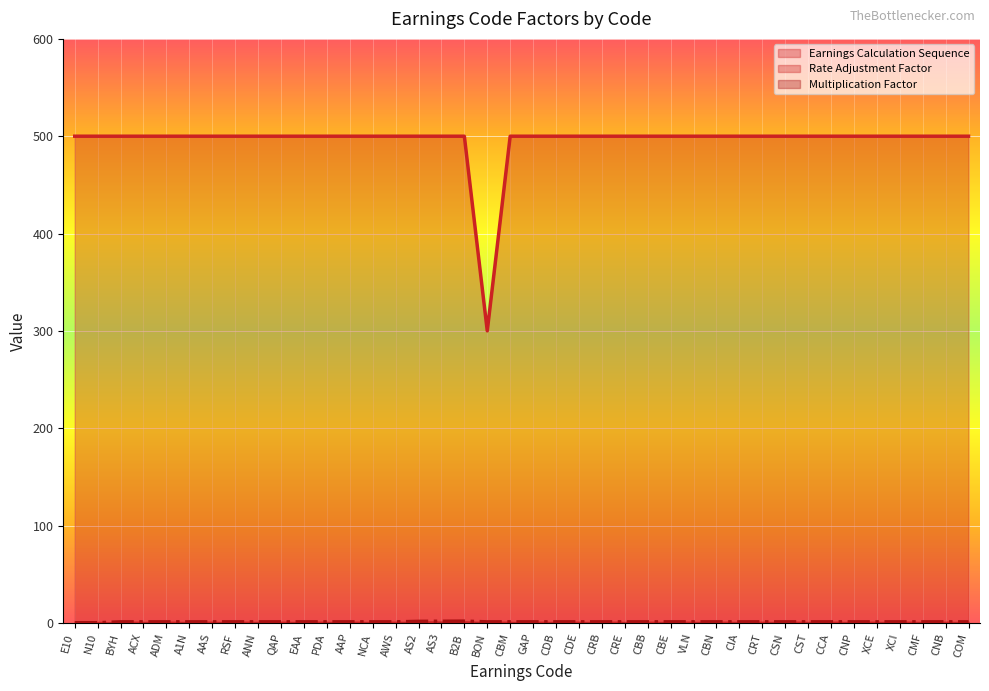

Which series has the widest spread of values?

Earnings Calculation Sequence